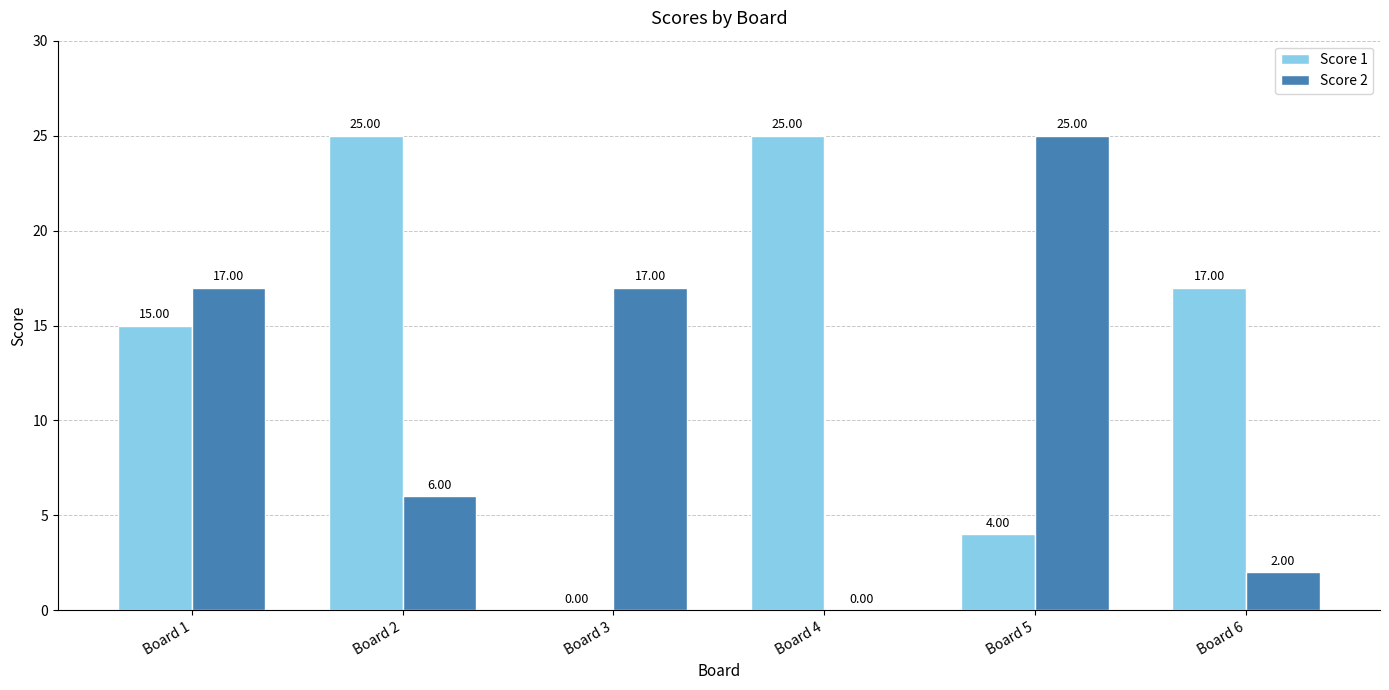

At which category is the sum across all series the highest?

Board 1